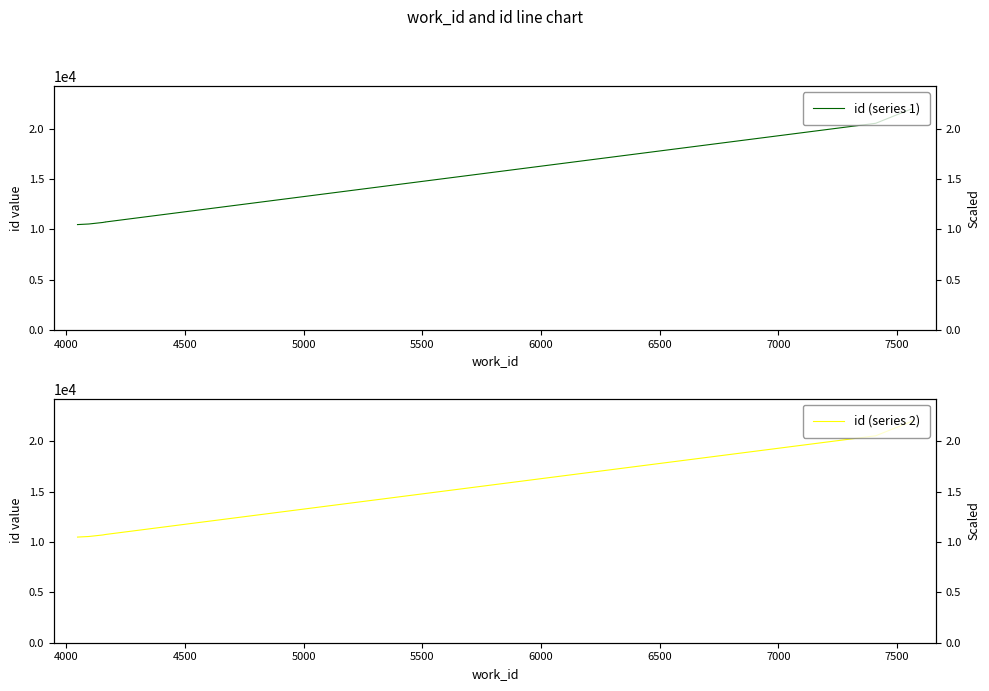

What is the minimum value shown in the chart?

10487